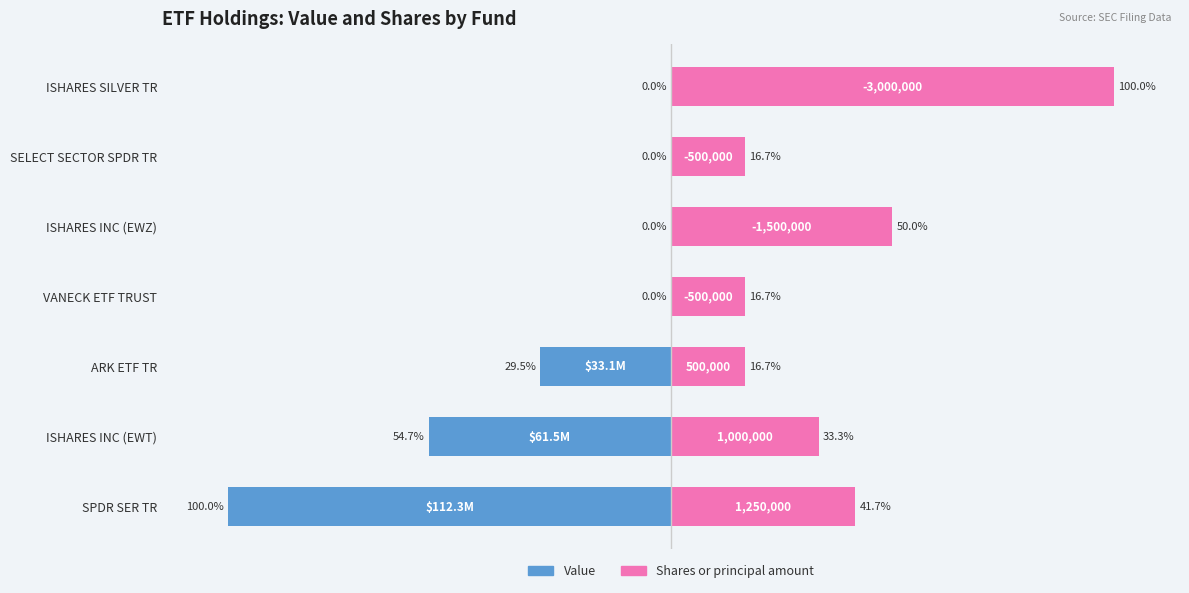

How many bars are there in total?

14